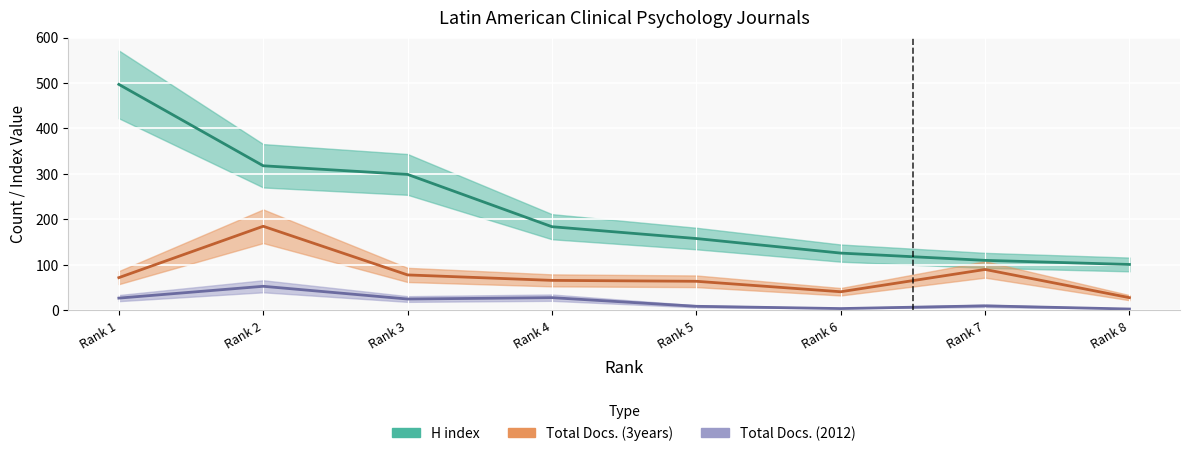

List the labels in order of H index value, largest first.

Rank 1, Rank 2, Rank 3, Rank 4, Rank 5, Rank 6, Rank 7, Rank 8